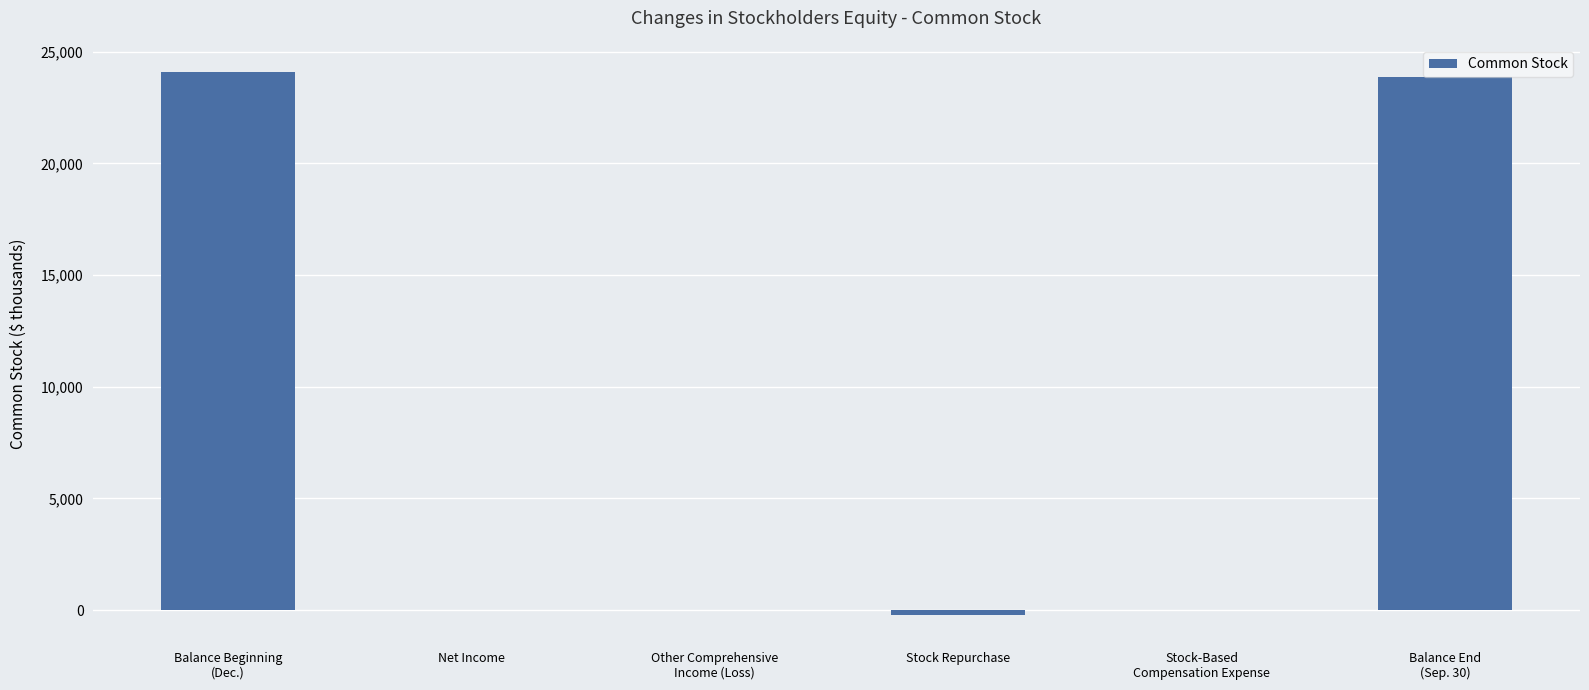

What is the greatest value displayed?

24089